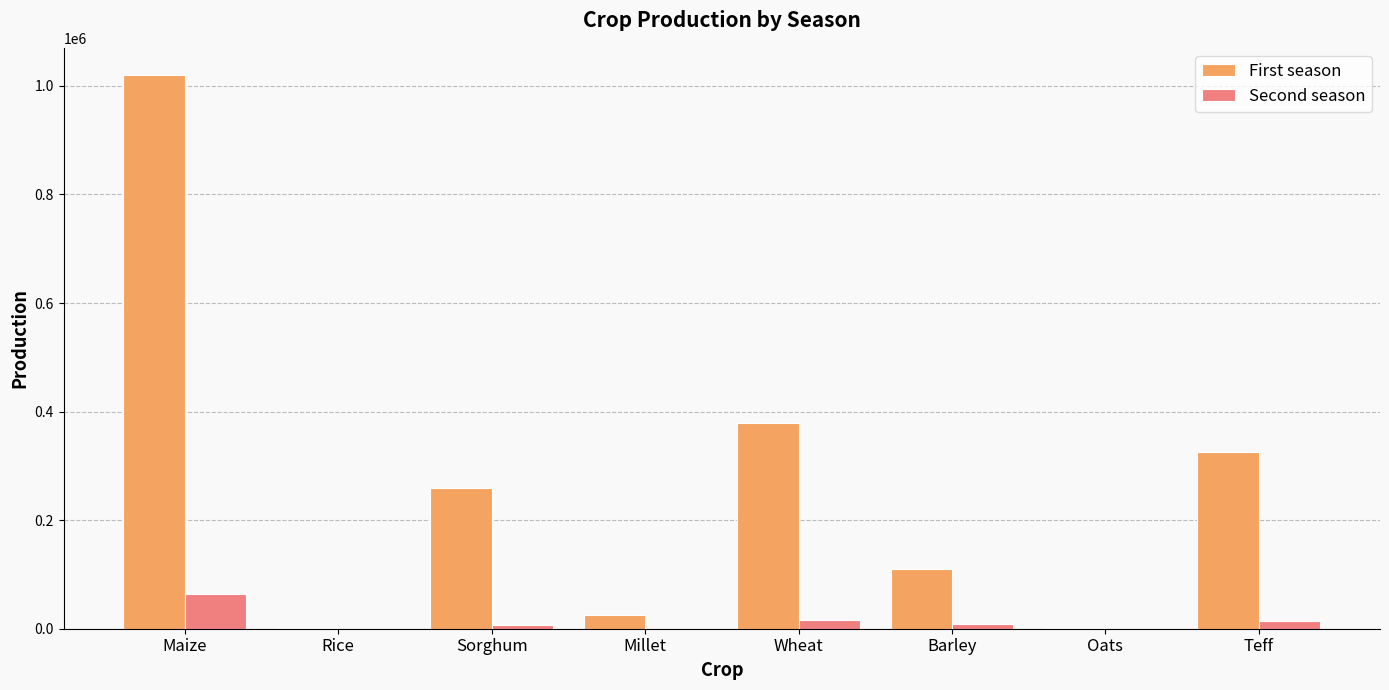

How many series are shown in this chart?

2